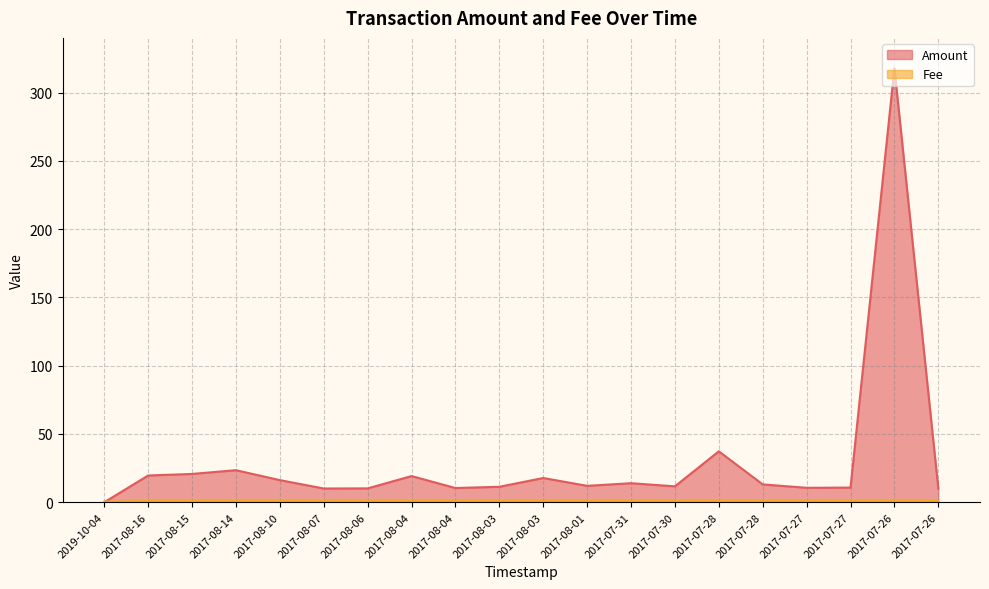

Which series has the largest range (max minus min)?

Amount